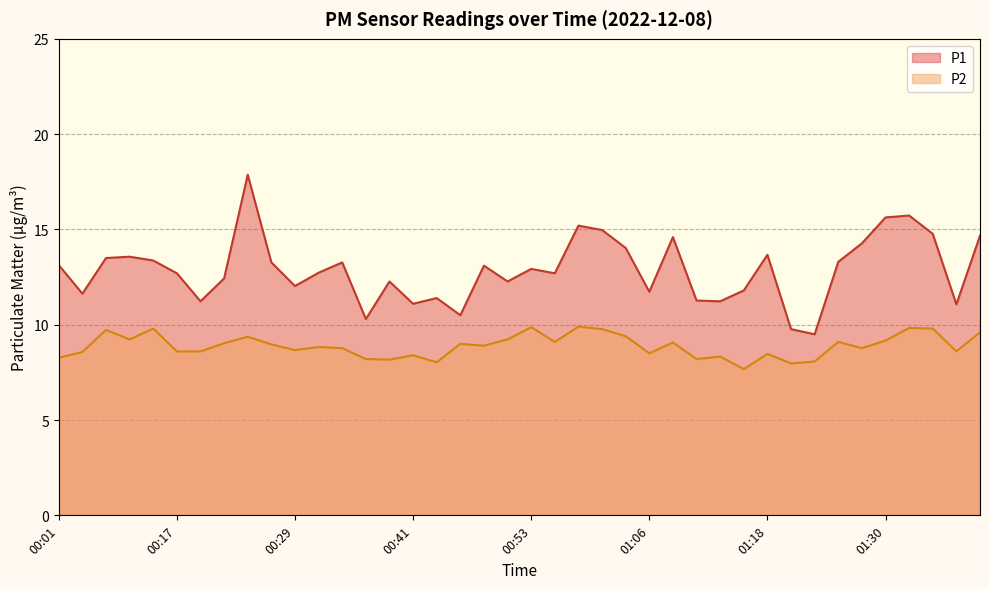

What is the lowest value of the P1 series?

9.5